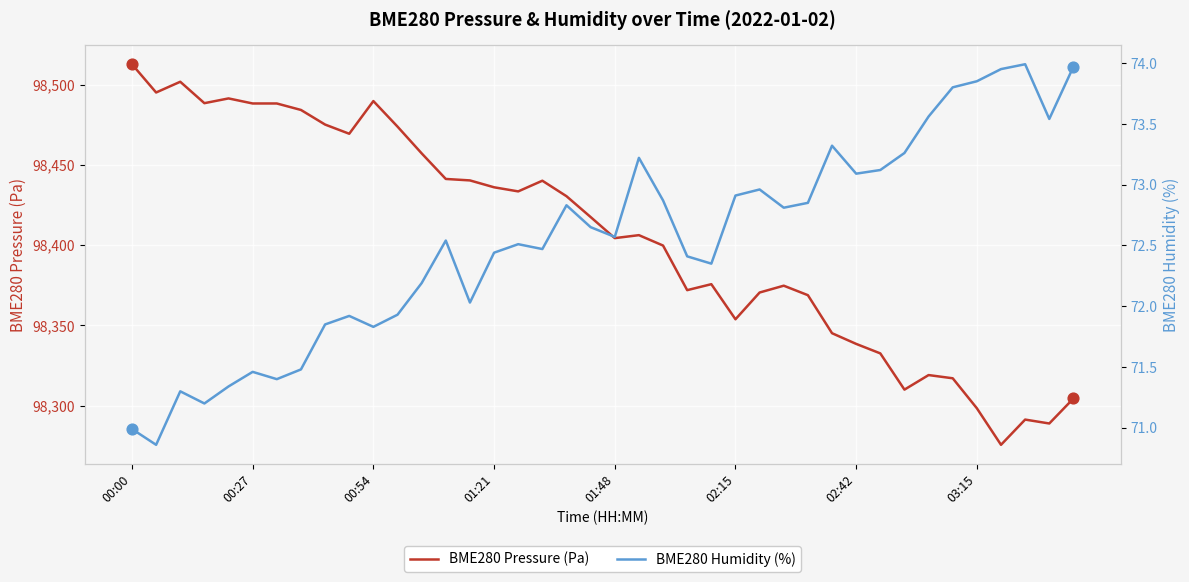

What are all the series names shown in the legend?

BME280 Pressure (Pa), BME280 Humidity (%)